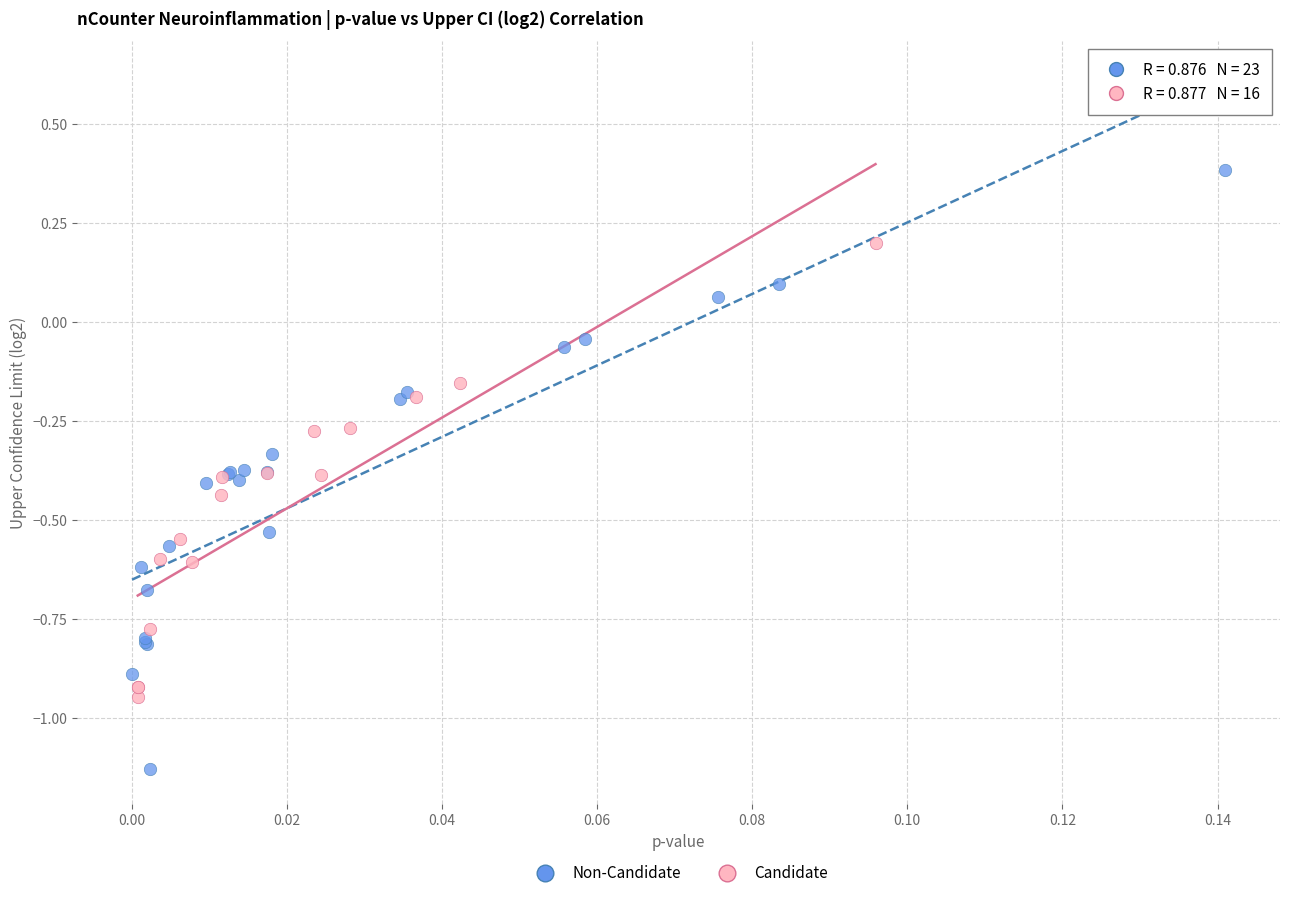

Which series reaches the maximum Y coordinate?

Non-Candidate